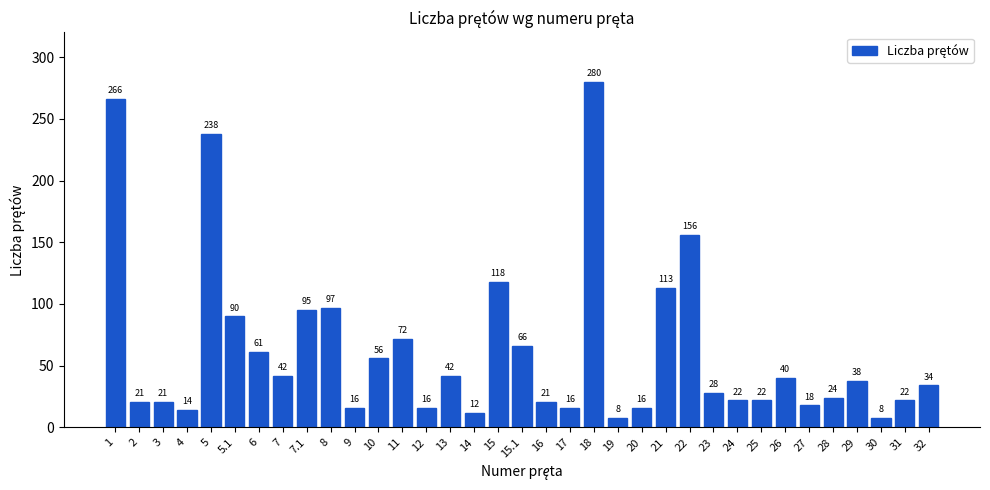

Reading left to right, what are all the values shown in this chart?

266	21	21	14	238	90	61	42	95	97	16	56	72	16	42	12	118	66	21	16	280	8	16	113	156	28	22	22	40	18	24	38	8	22	34